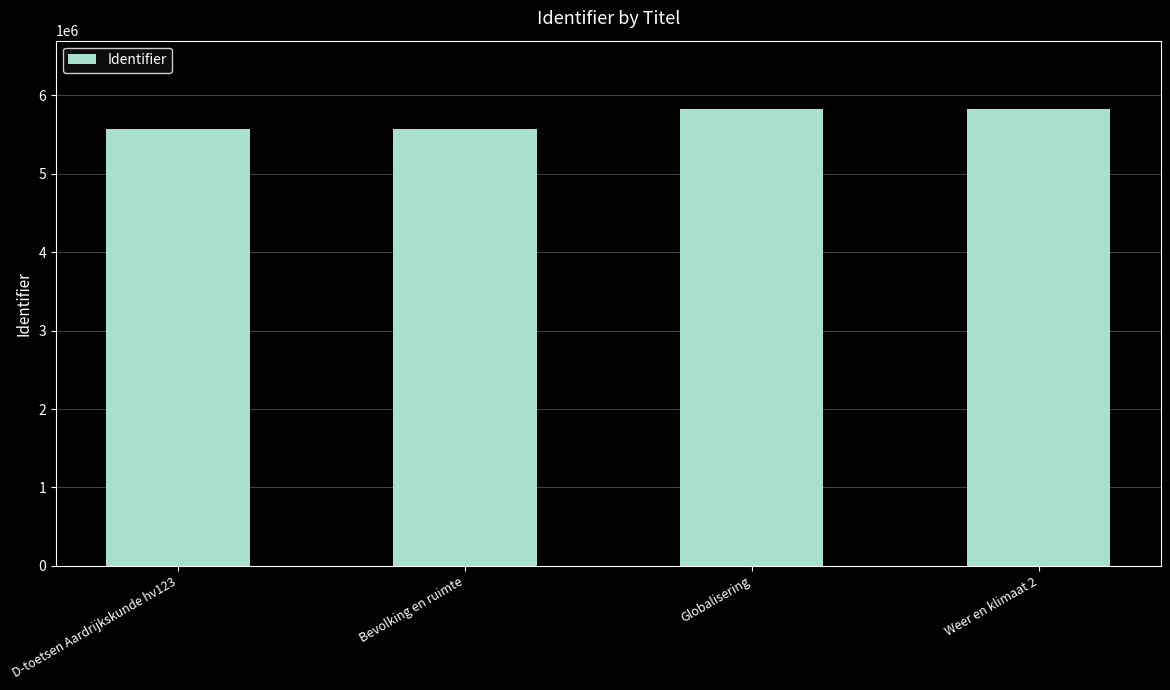

What is the difference between the values at Globalisering and Weer en klimaat 2?

147